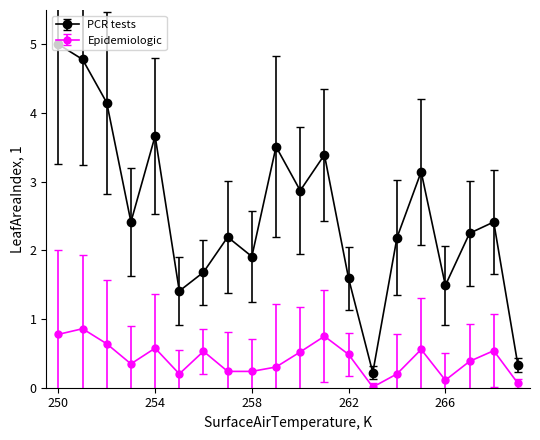

Rank the series by their maximum value, from lowest to highest.

Epidemiologic, PCR tests